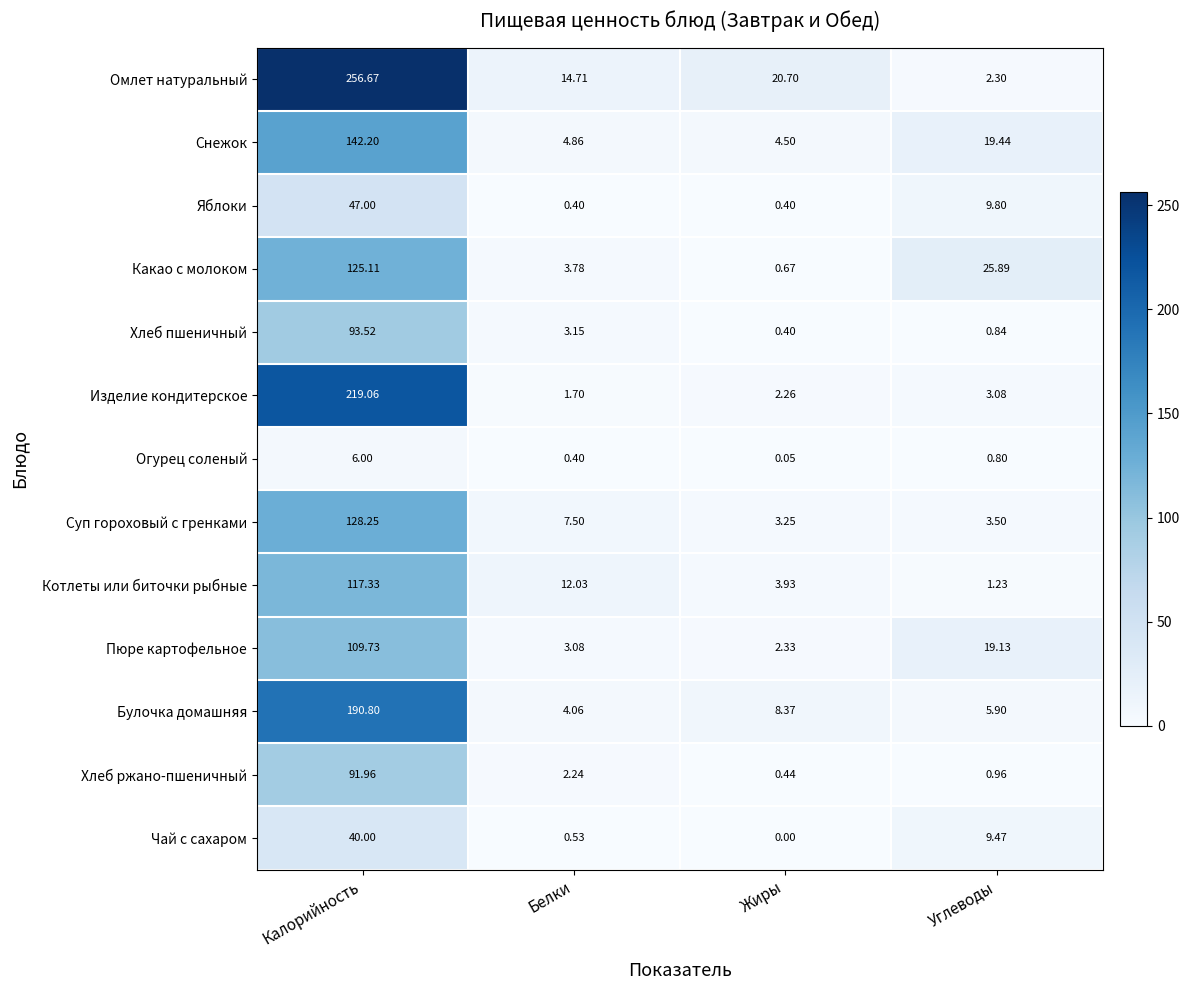

At how many categories does at least one series exceed 253?

1